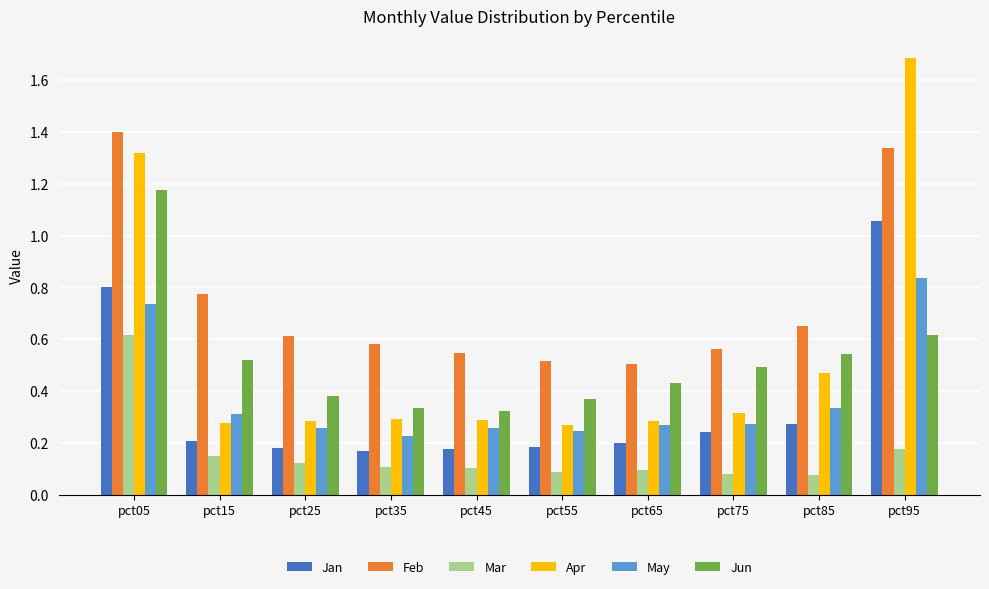

True or false: Jun has a value of 0.4 at pct55.

True